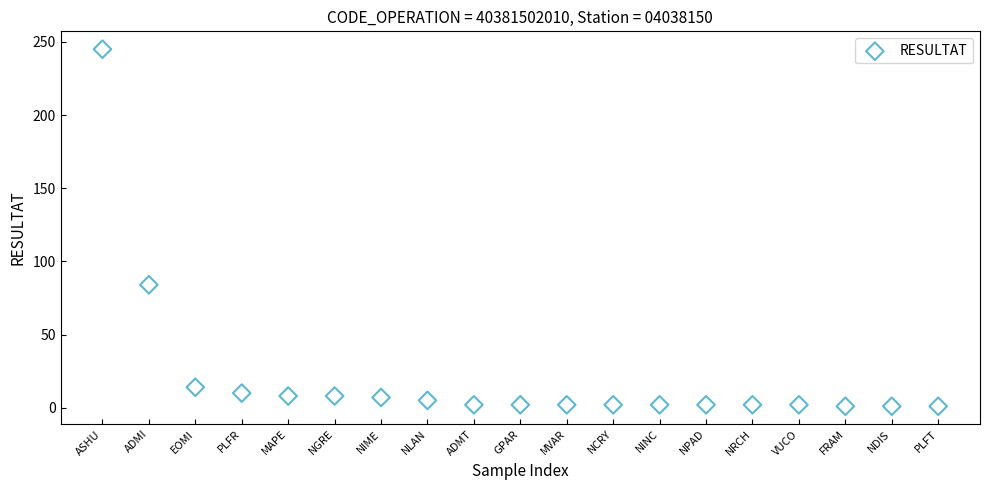

What Y value in the scatter plot is closest to 123?

84